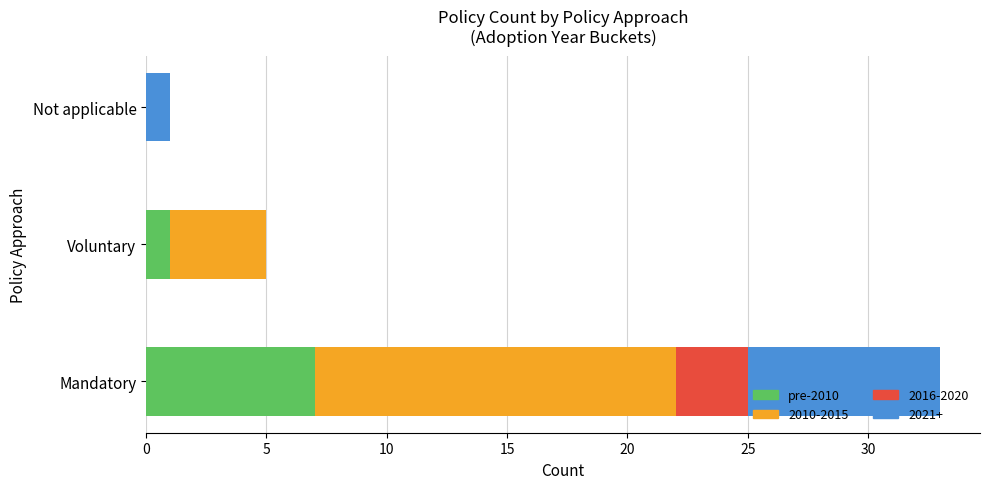

The value of pre-2010 at Mandatory is 12. True or false?

False